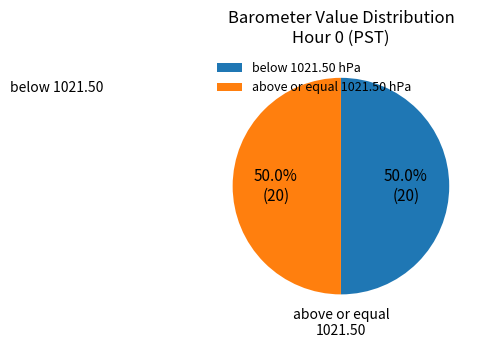

What is the total percentage of below 1021.50 hPa and above or equal 1021.50 hPa?

100.0%